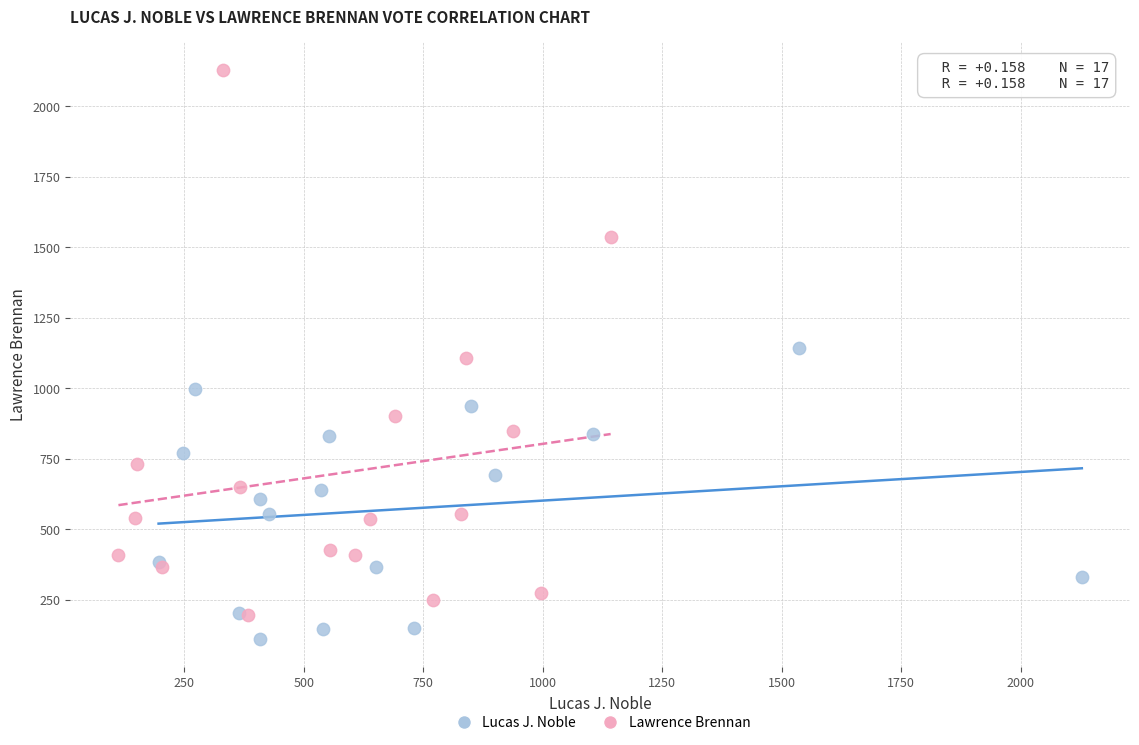

Which series contains the highest Y value?

Lawrence Brennan